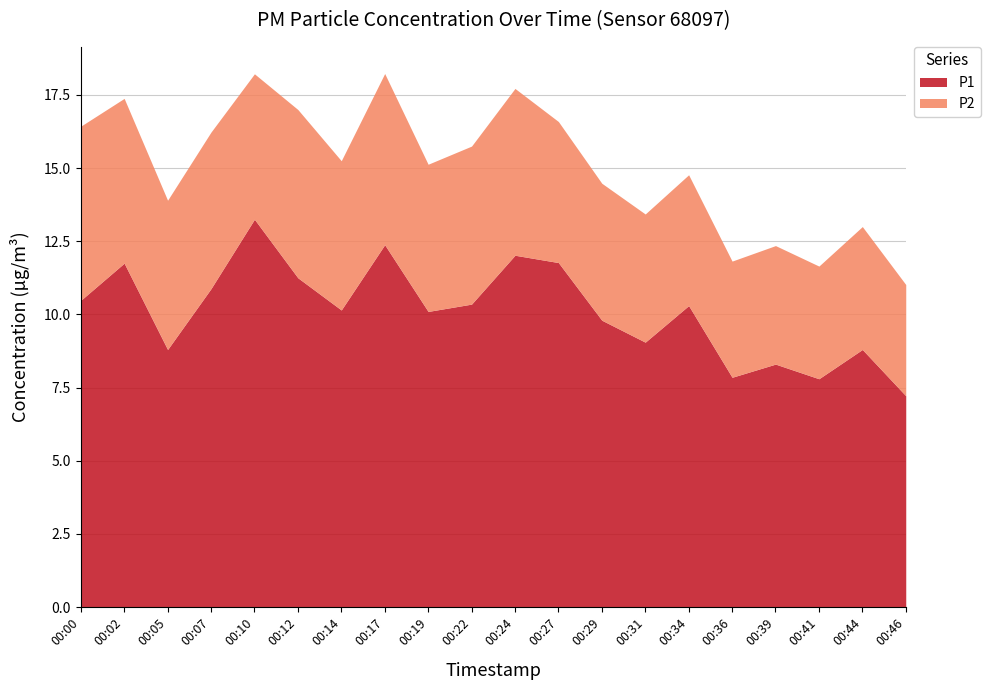

At which category is the sum across all series the highest?

00:17